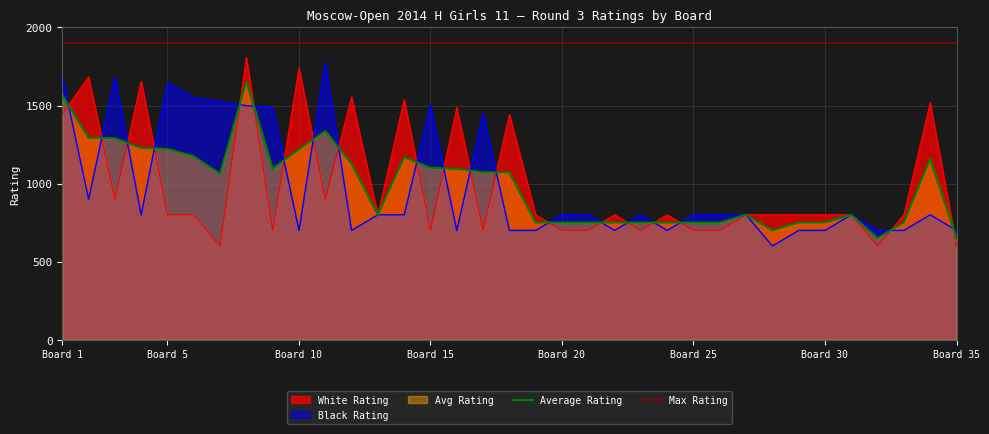

What is the highest value of the Black Rating series?

1773.0